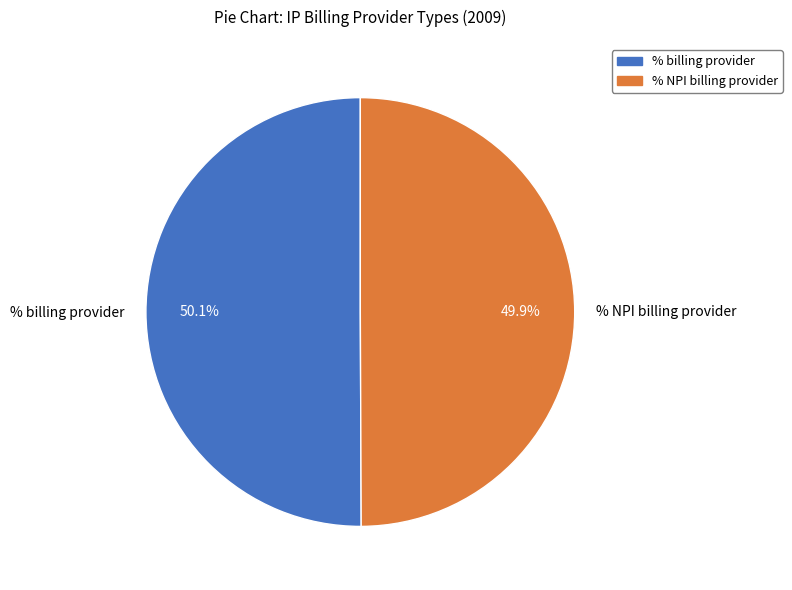

Does any single category account for the majority?

Yes